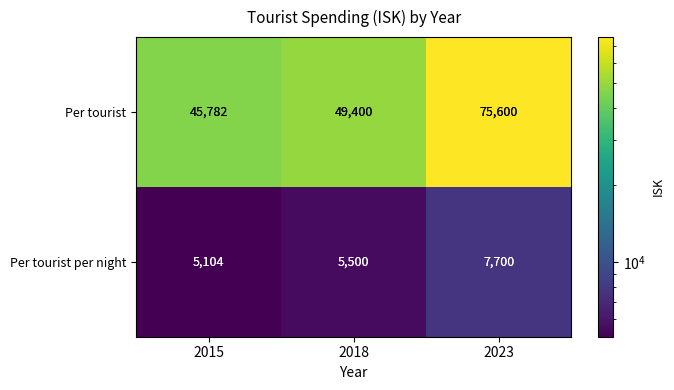

Which series has the largest range (max minus min)?

Per tourist